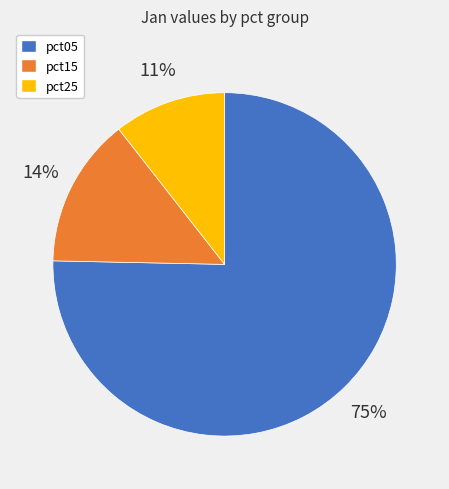

Which slice is the largest?

pct05